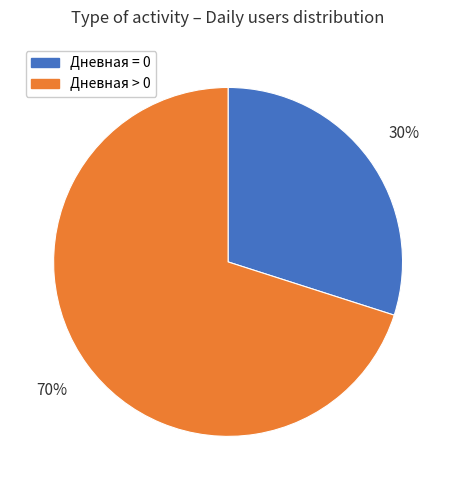

Is there a majority slice in this chart?

Yes